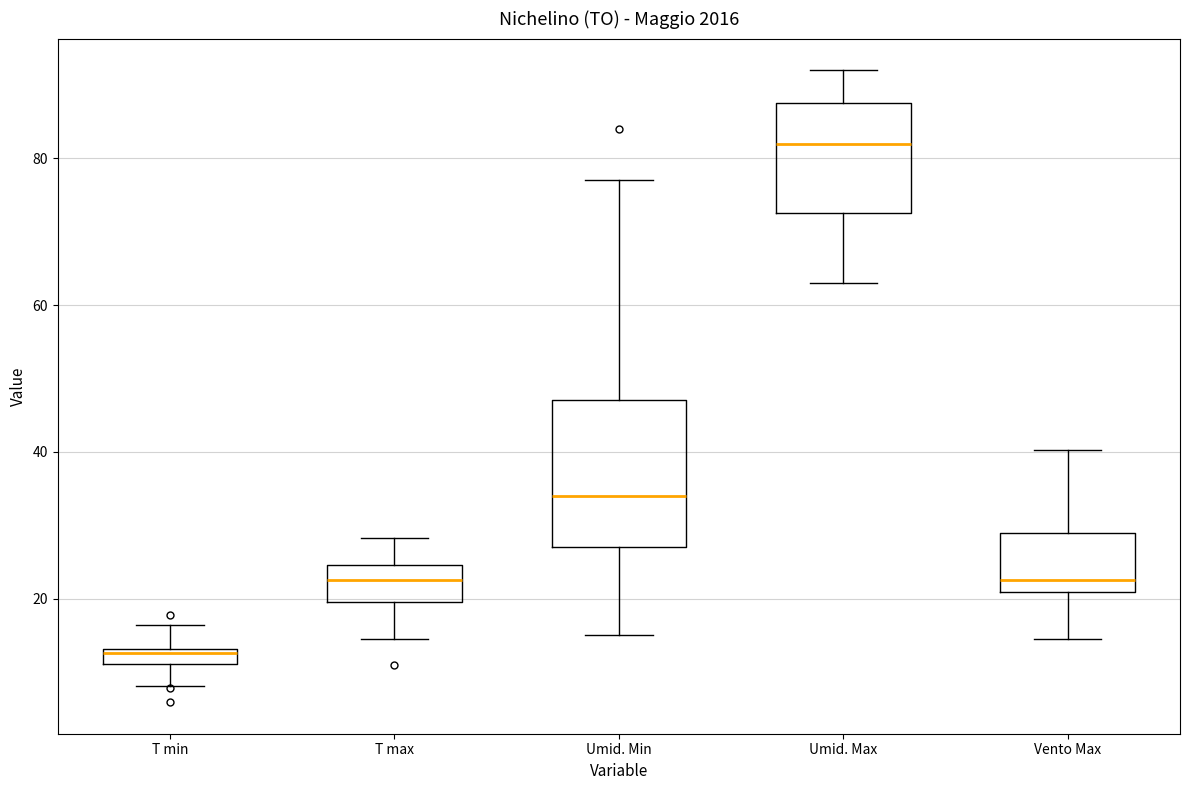

Where is the upper edge of the box for Umid. Min on the y-axis? The values are not printed on the chart, so give them approximately, as read against the axis.

48